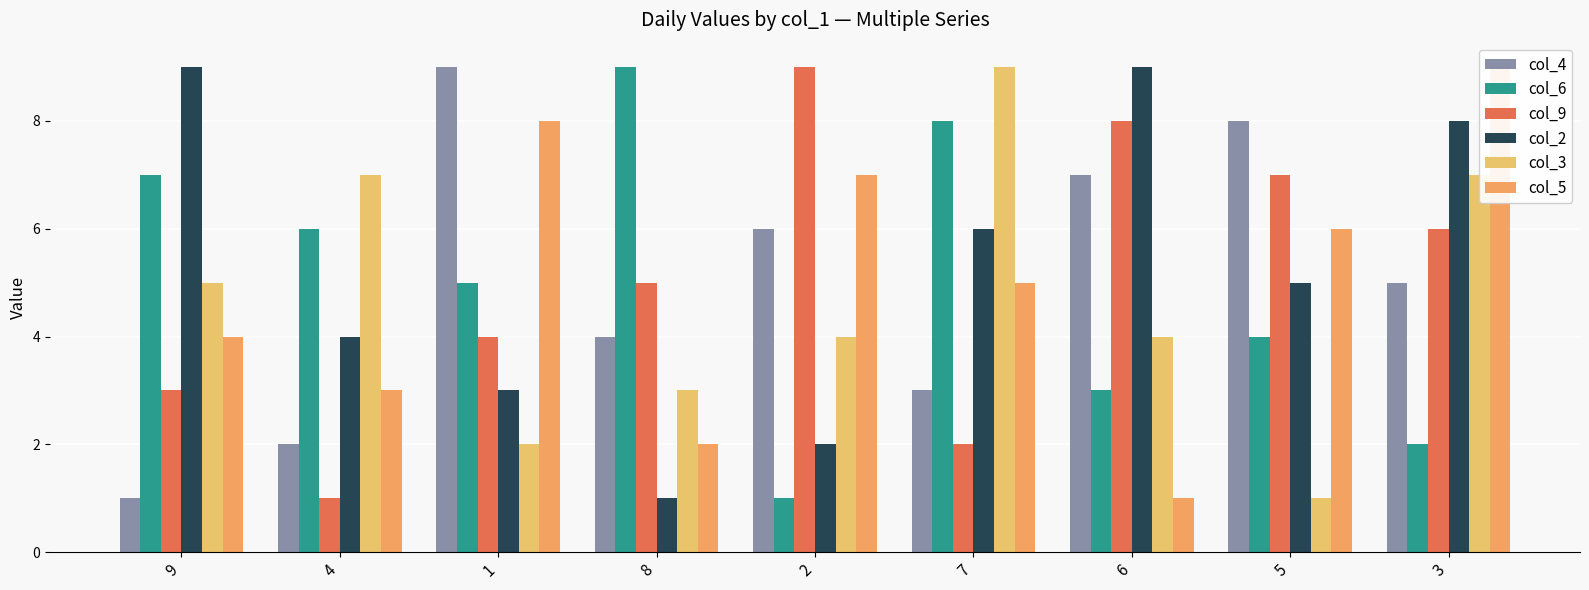

What position from the left is 2?

5